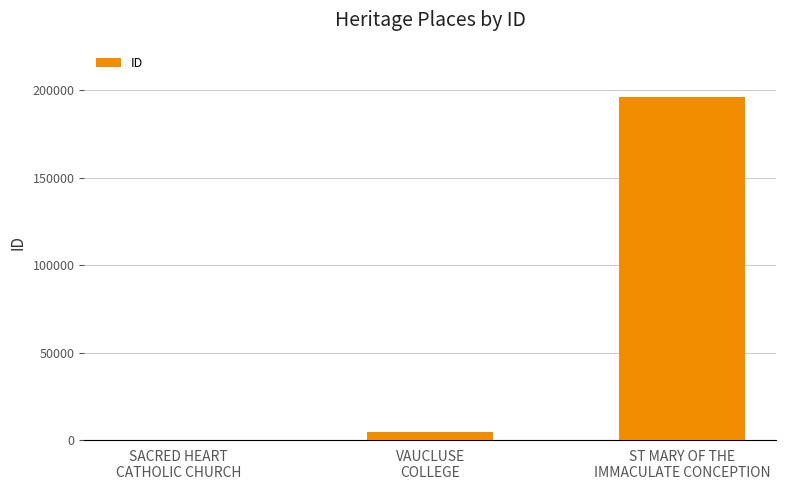

Reading right to left, extract all data points from this chart.

196312	4503	243